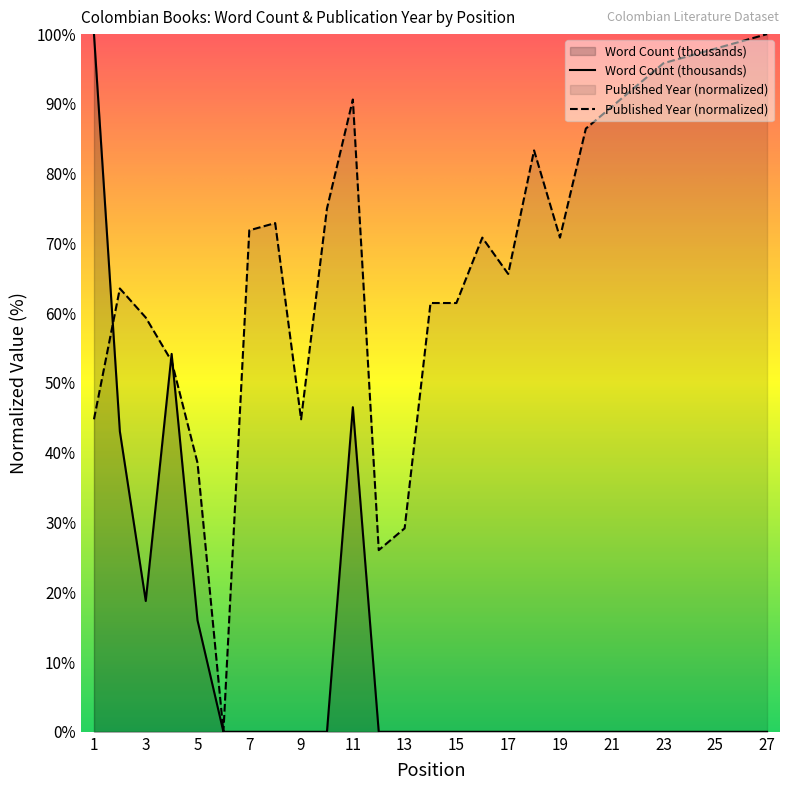

In Word Count (thousands), how many points are higher than both neighbors (excluding endpoints)?

2